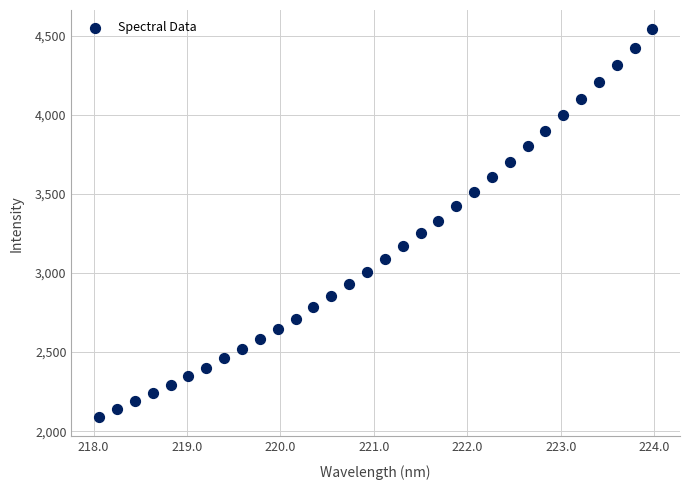

What is the range of X values (max minus min)?

5.9